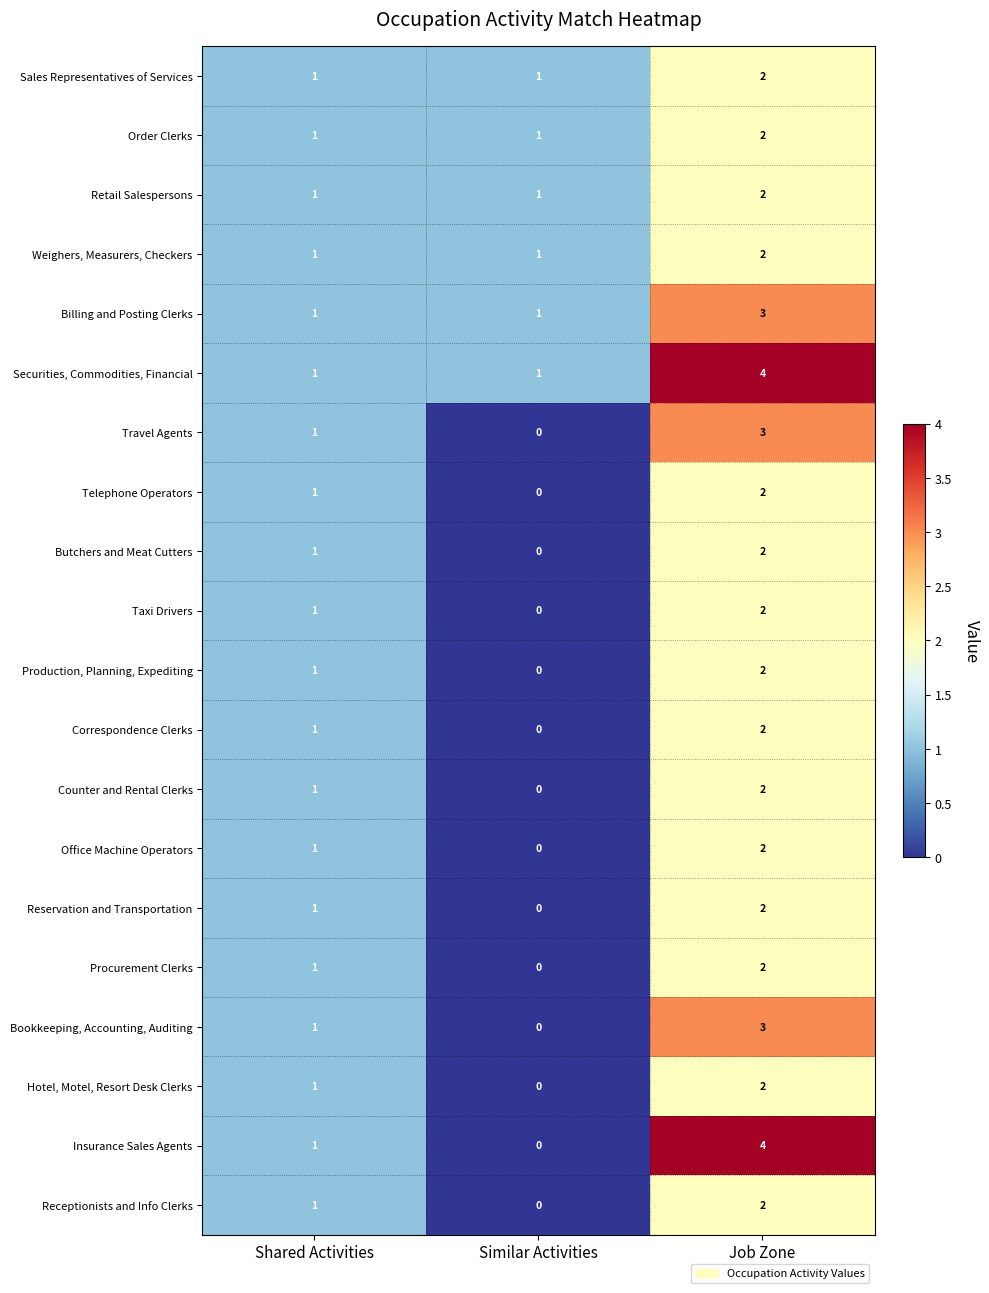

Count the Telephone Operators values in the range 0 to 2.

3